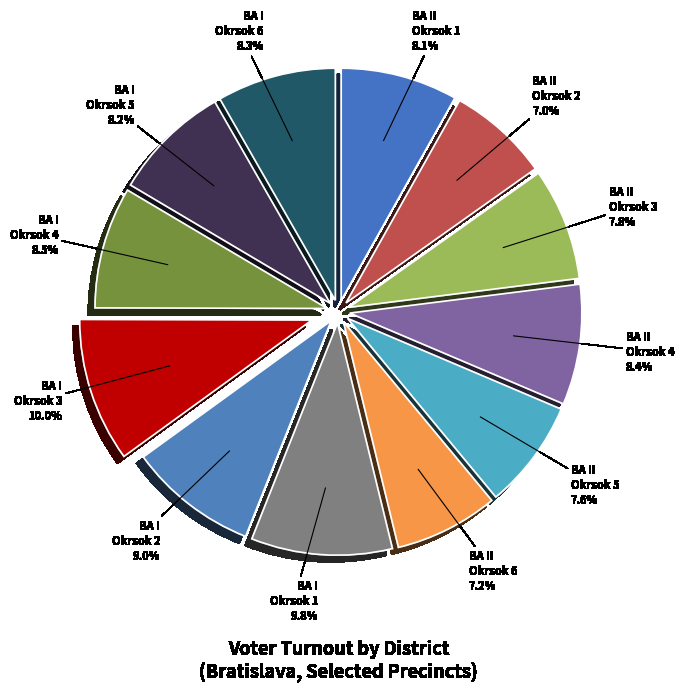

To the nearest percent, what is the difference between the largest and smallest slice percentages?

3%